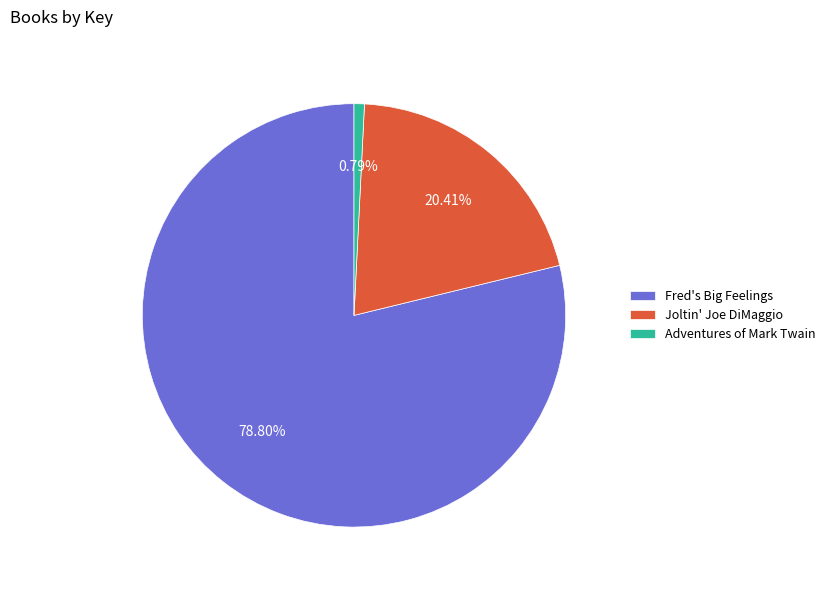

Which has a higher value, Fred's Big Feelings or Joltin' Joe DiMaggio?

Fred's Big Feelings